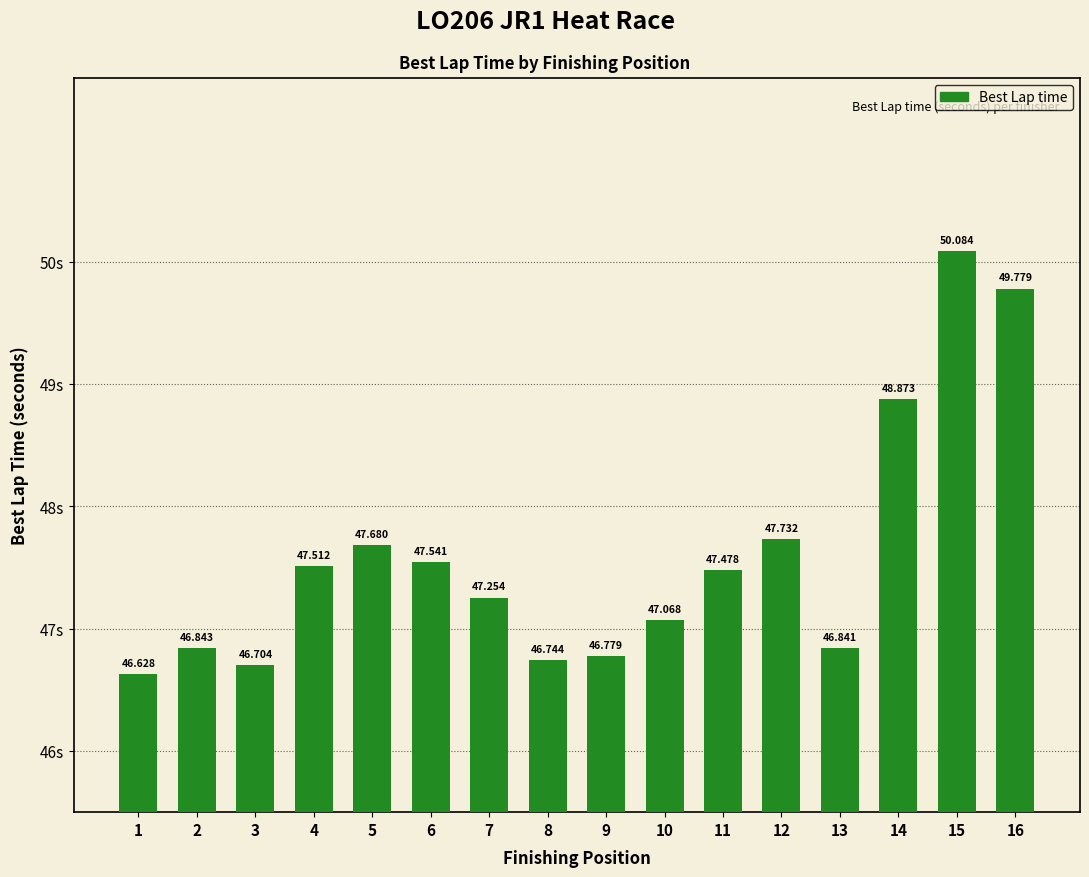

Reading right to left, list all the values displayed in this chart.

16=49.8	15=50.1	14=48.9	13=46.8	12=47.7	11=47.5	10=47.1	9=46.8	8=46.7	7=47.3	6=47.5	5=47.7	4=47.5	3=46.7	2=46.8	1=46.6